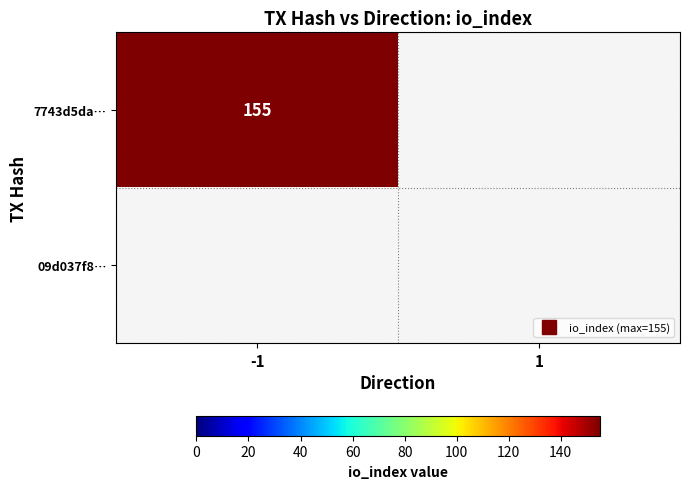

Which category has the highest value in the 09d037f8887d733c88588575d1f676ac2dd931e series?

direction_-1